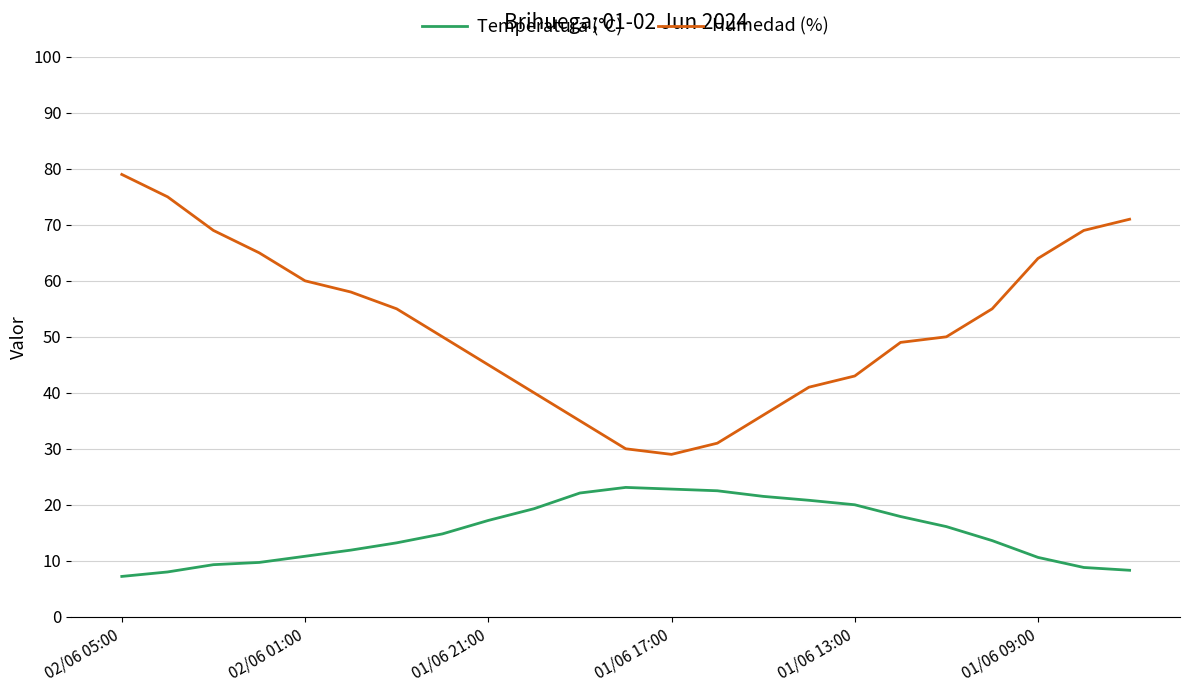

What is the difference between the maximum and minimum values in the Temperatura (°C) series?

15.9